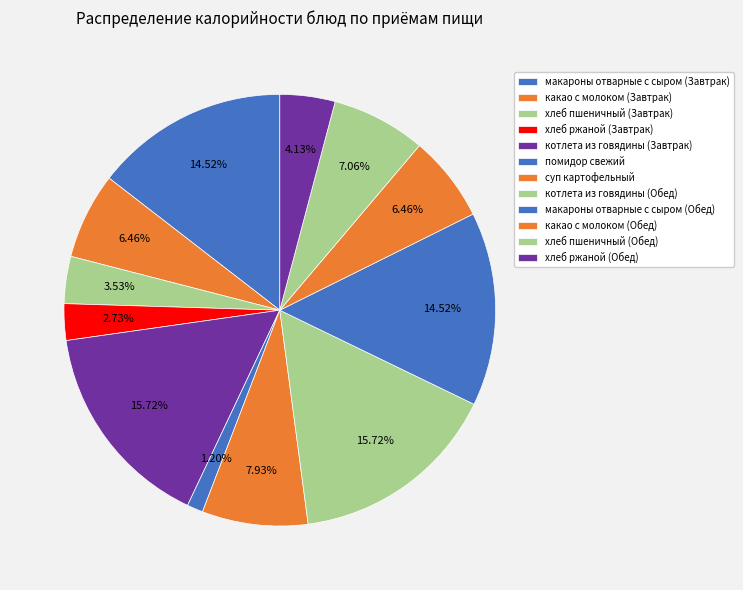

To the nearest percent, what is the average slice percentage?

8%